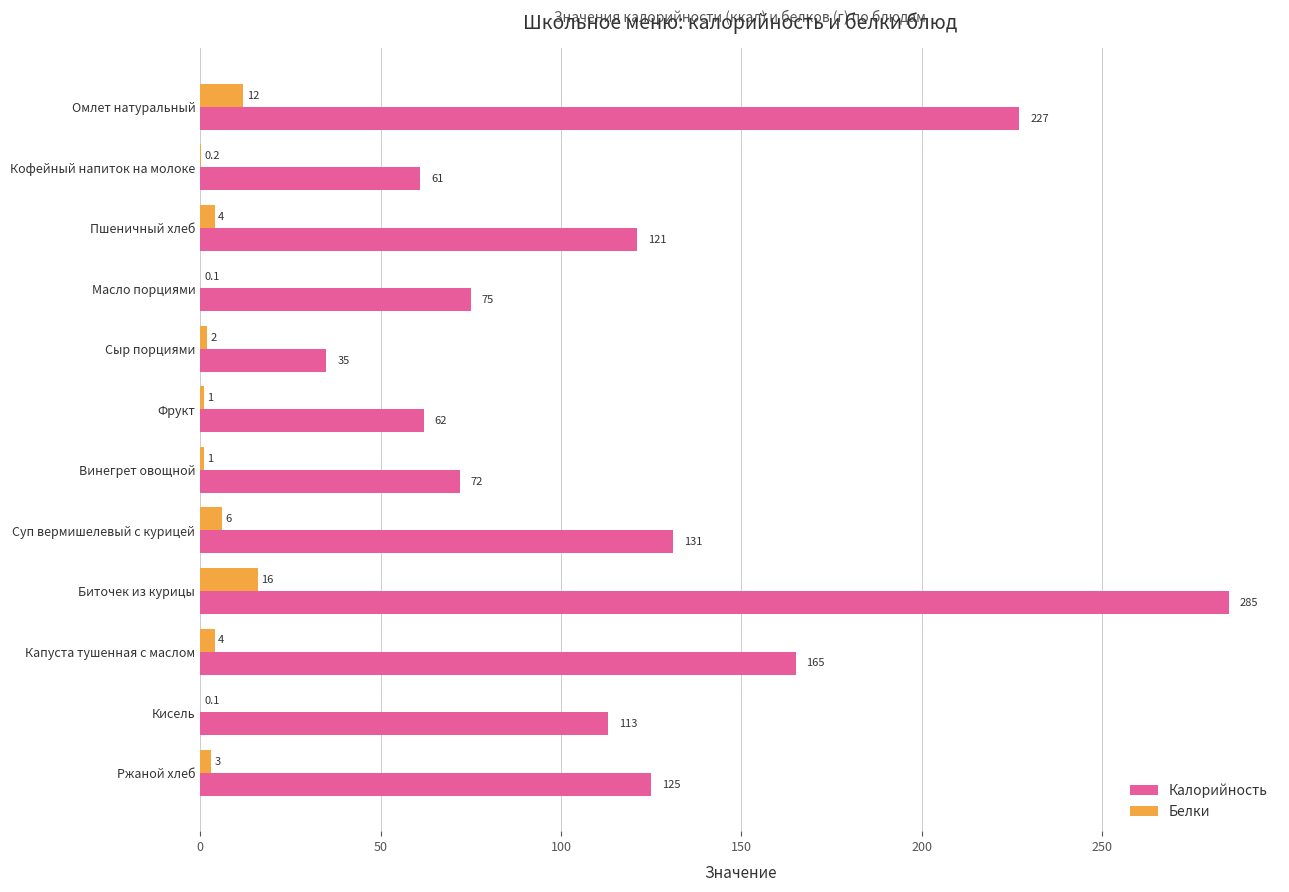

Which series has the largest range (max minus min)?

Калорийность